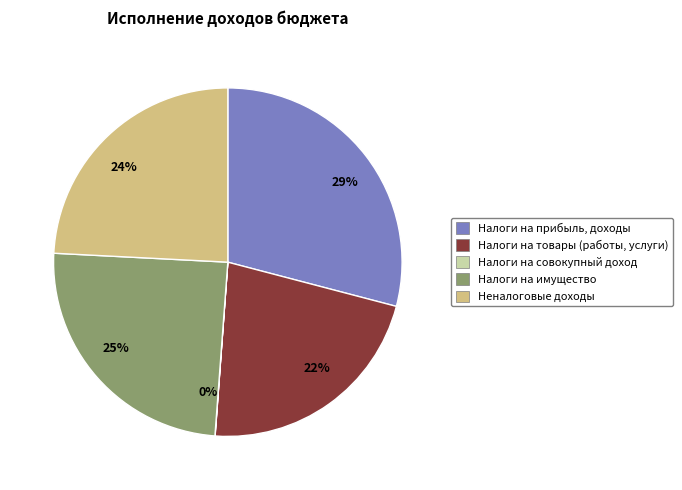

To the nearest percent, what portion does Налоги на товары (работы, услуги) represent?

22%